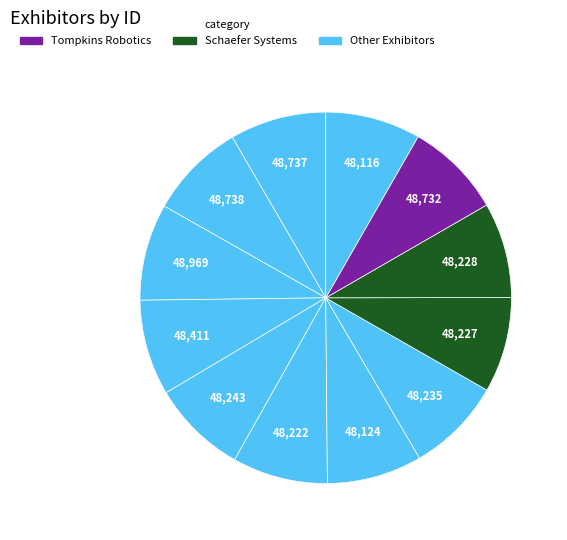

How many slices are in this pie chart?

12